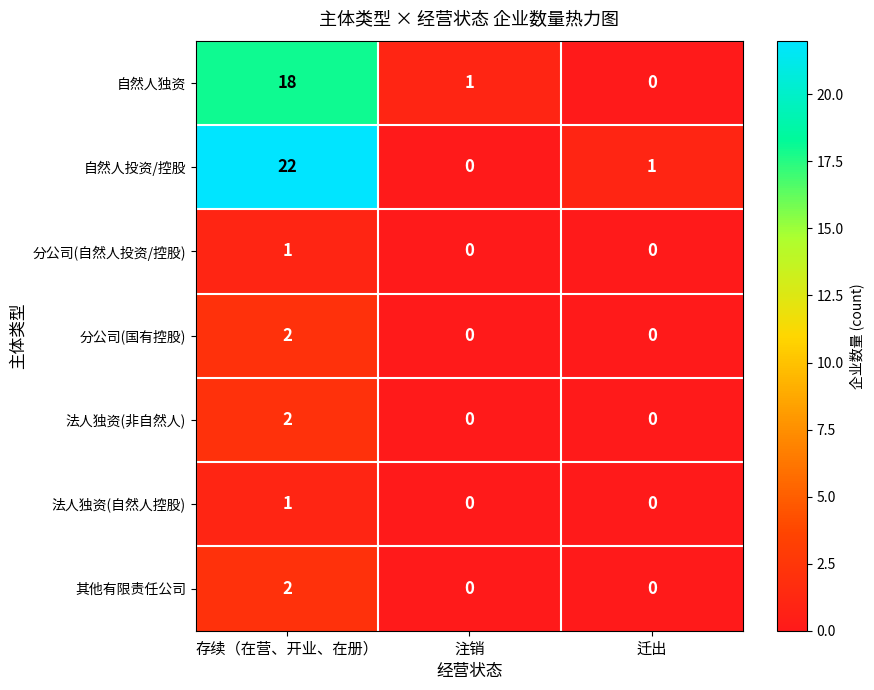

How many categories are shown in the chart?

3